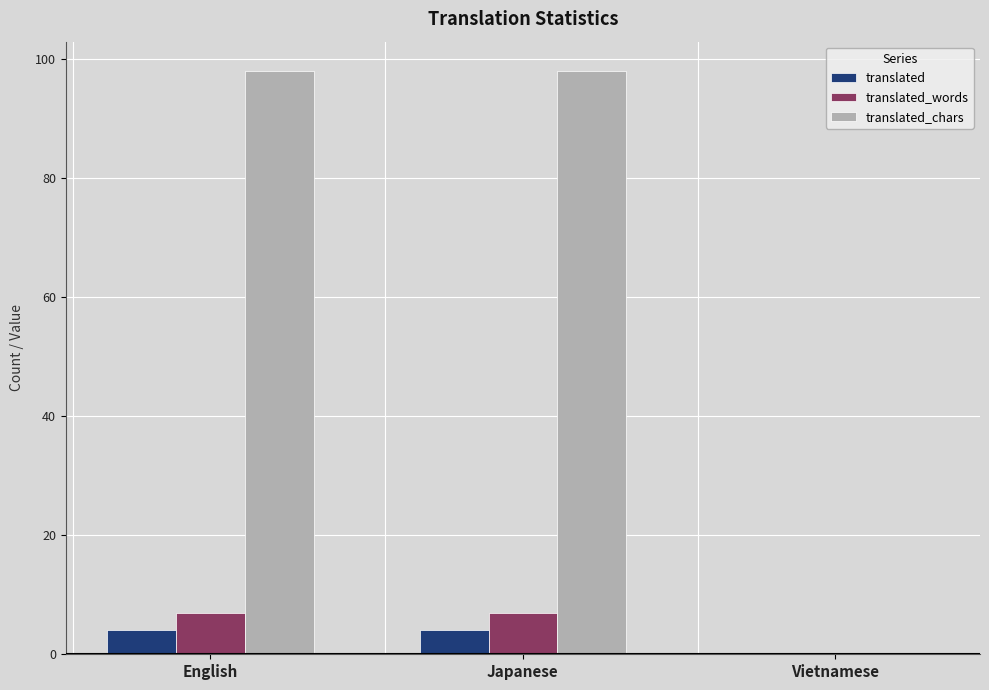

What is the average value of the translated series?

3